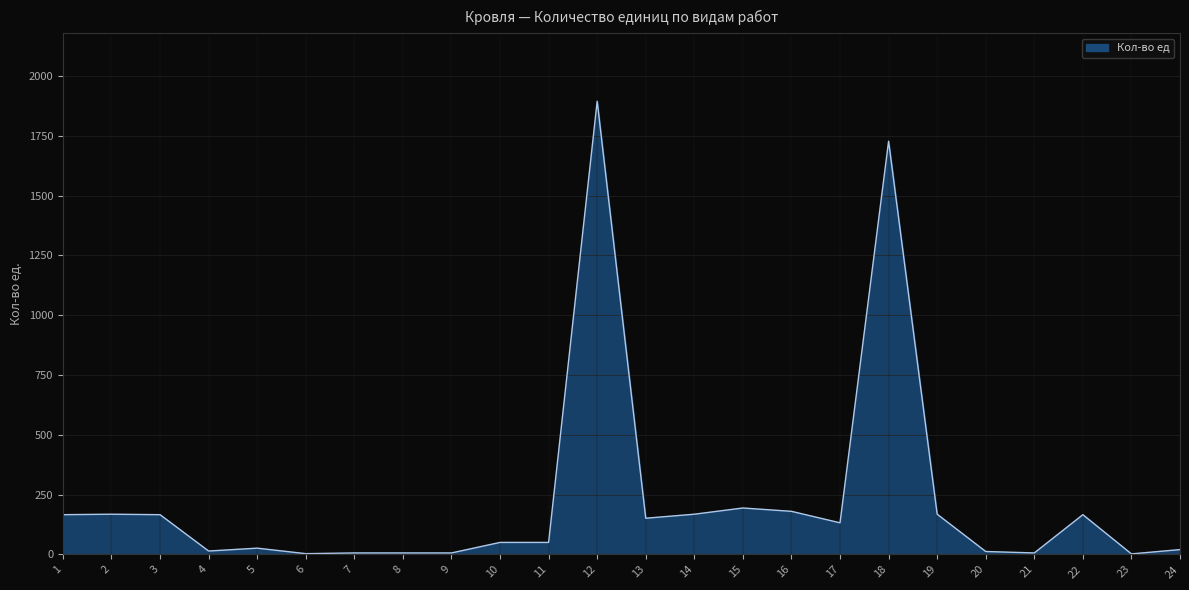

How many series are shown in this chart?

1